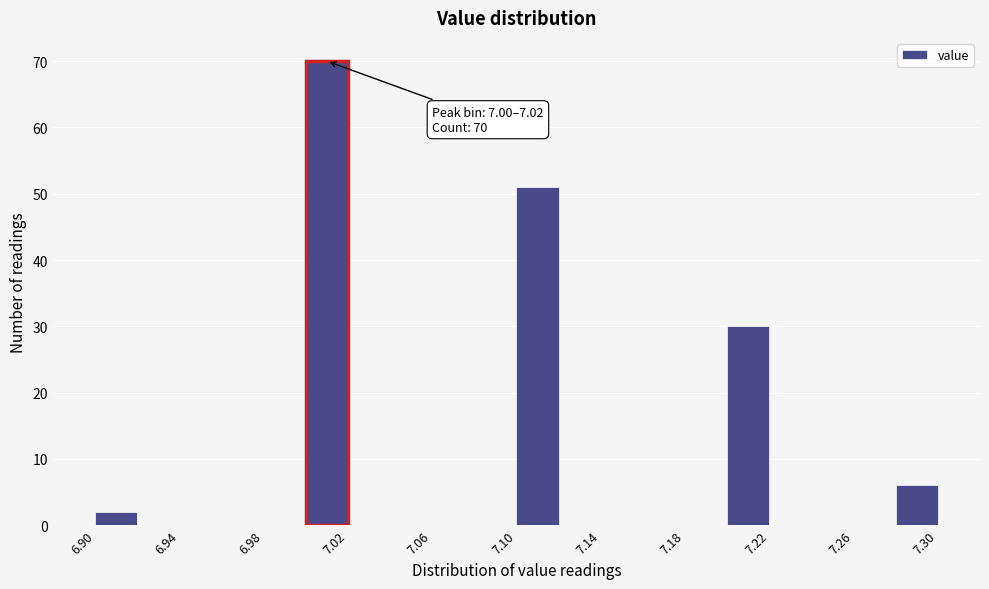

Over which range of the x-axis is the bar tallest?

7.00 to 7.02